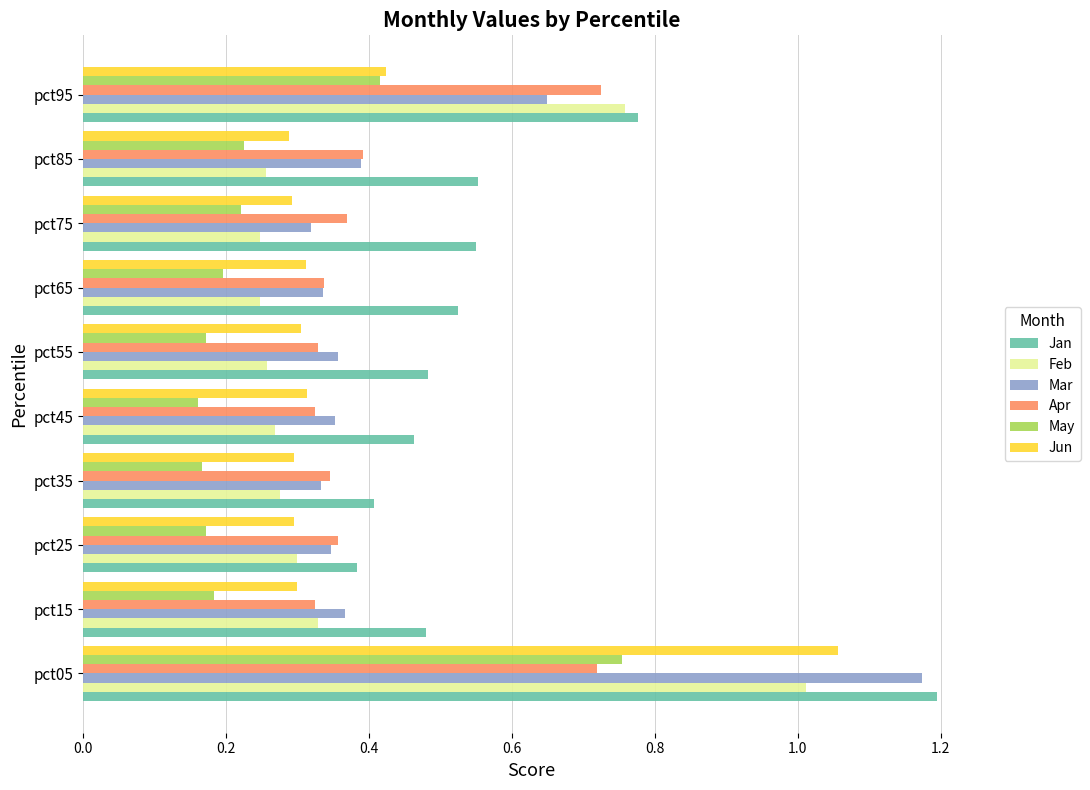

Which series has the widest spread of values?

Mar